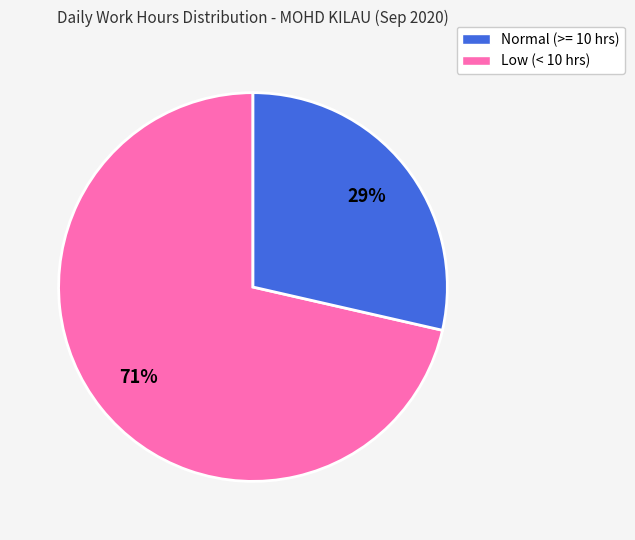

Is there a majority slice in this chart?

Yes